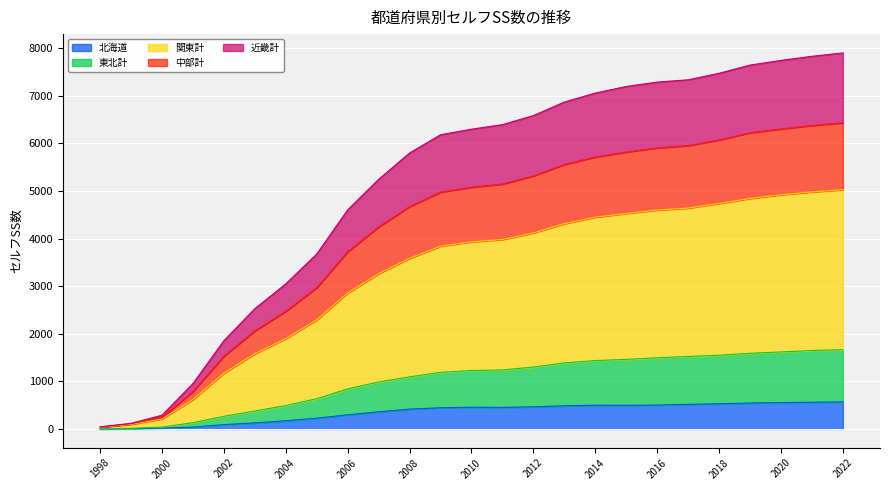

Where is 中部計 nearest to the value 3237?

2005